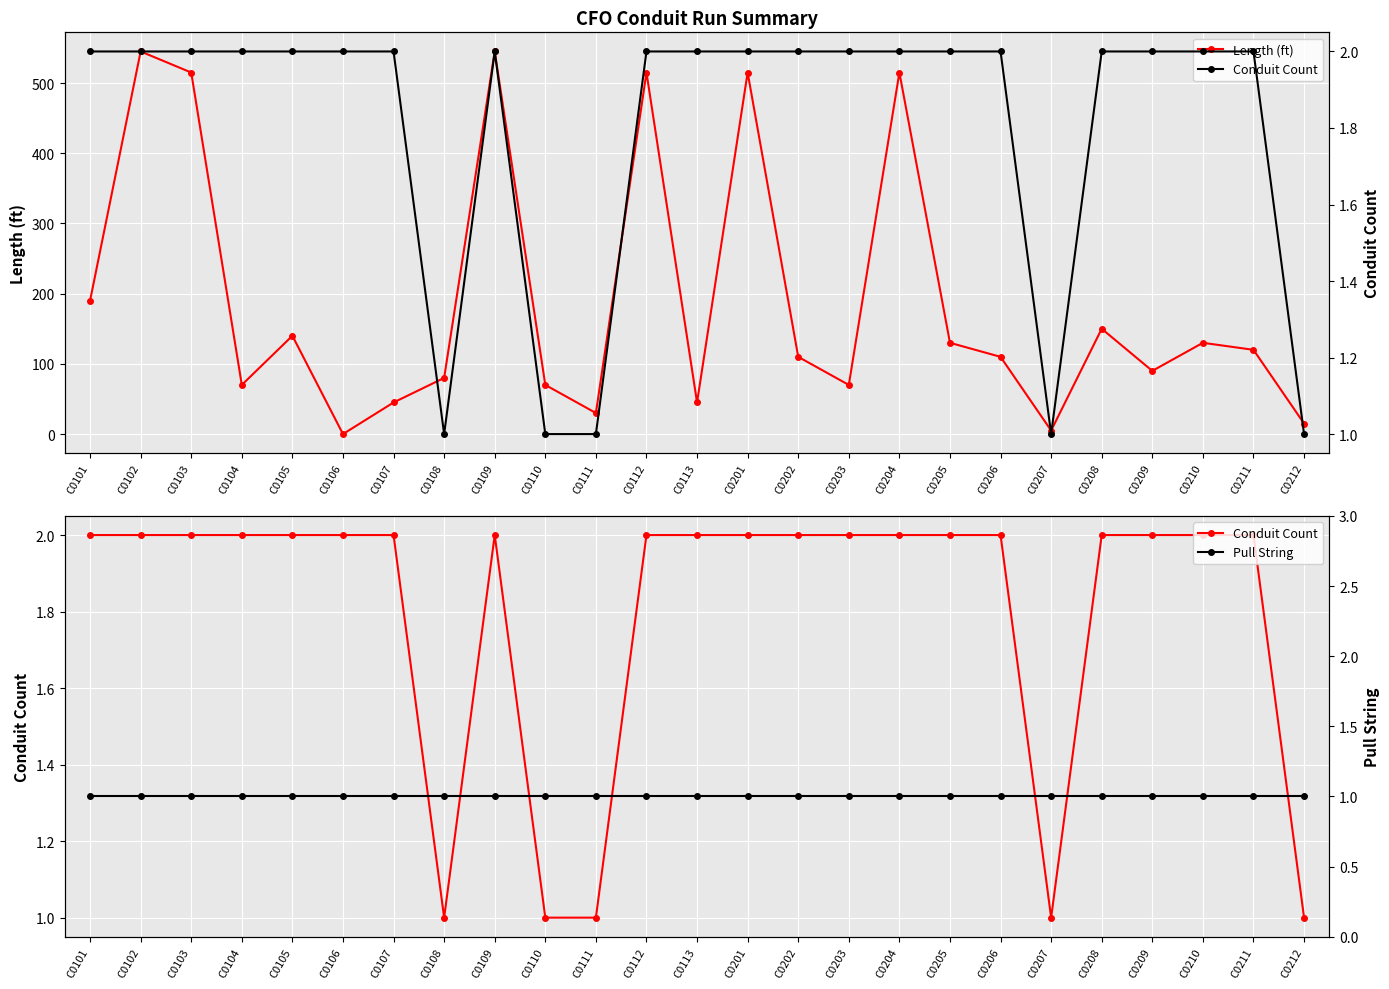

At which category does Length (ft) reach its first local peak?

C0102